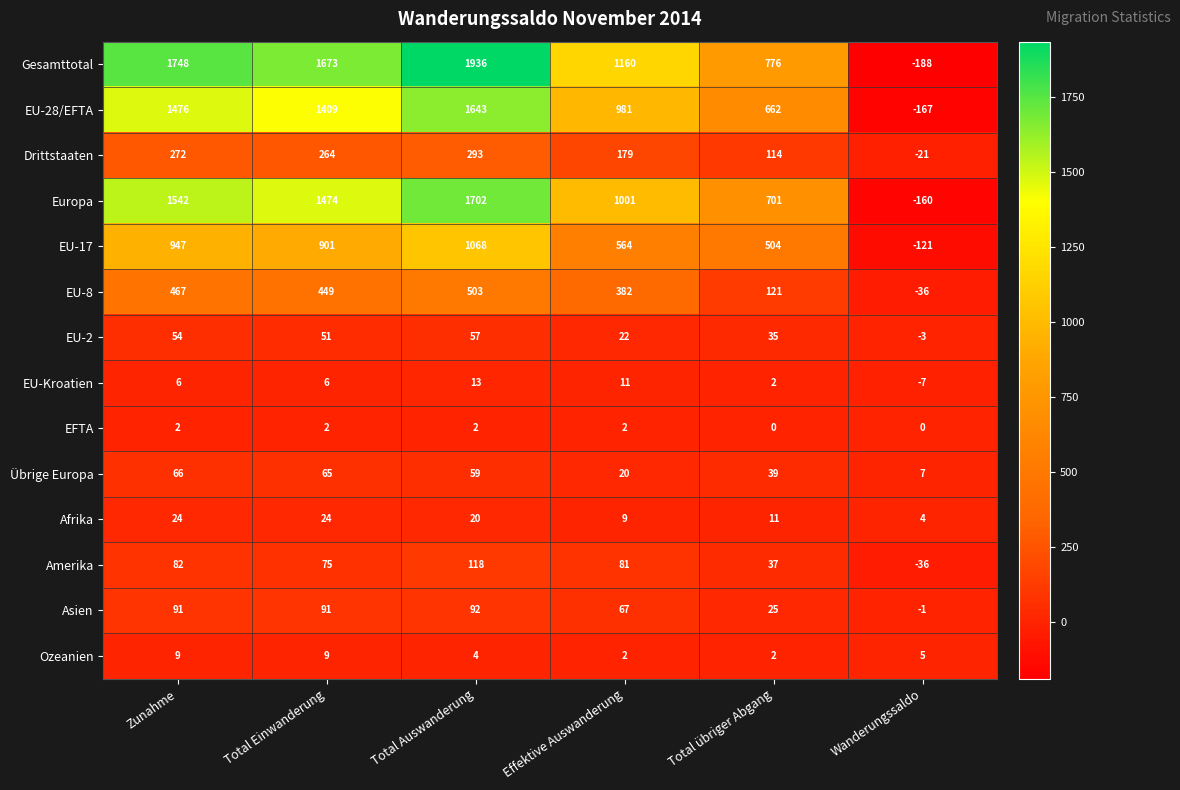

What is the sum of all Asien values?

365